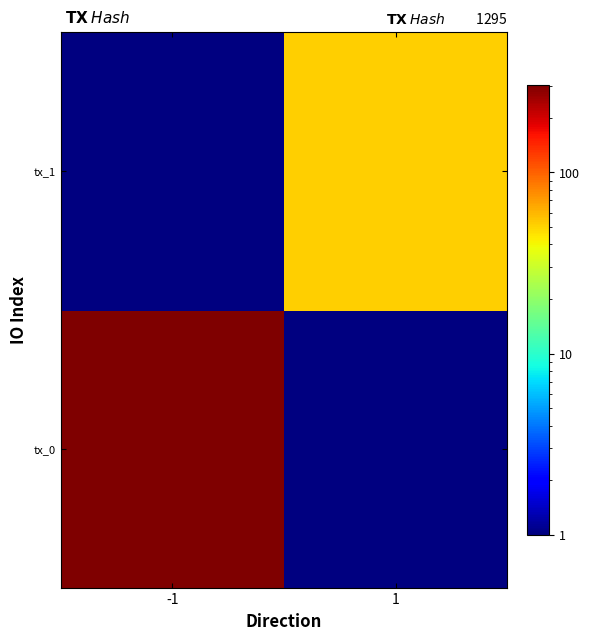

Is it true that tx_0 equals 116.6 at -1?

False